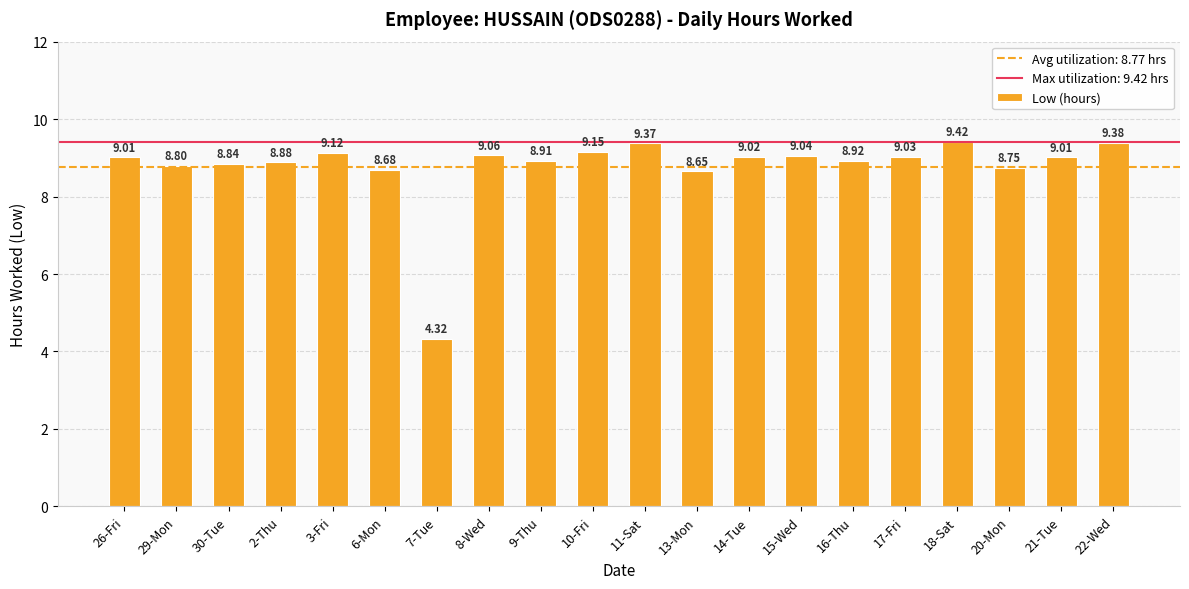

What is the sum of the values at 26-Fri and 9-Thu?

17.9